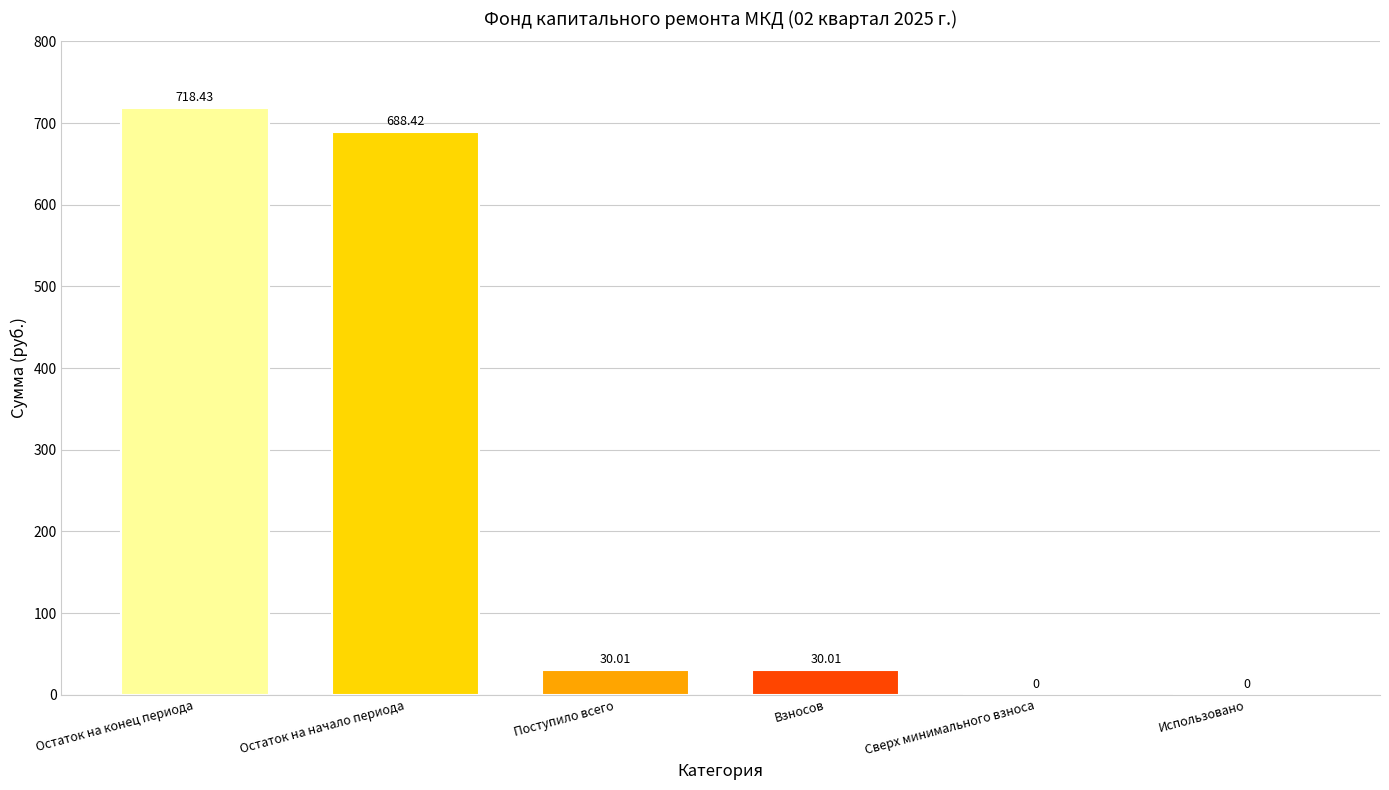

At which label does the data first exceed 30?

Остаток на конец периода